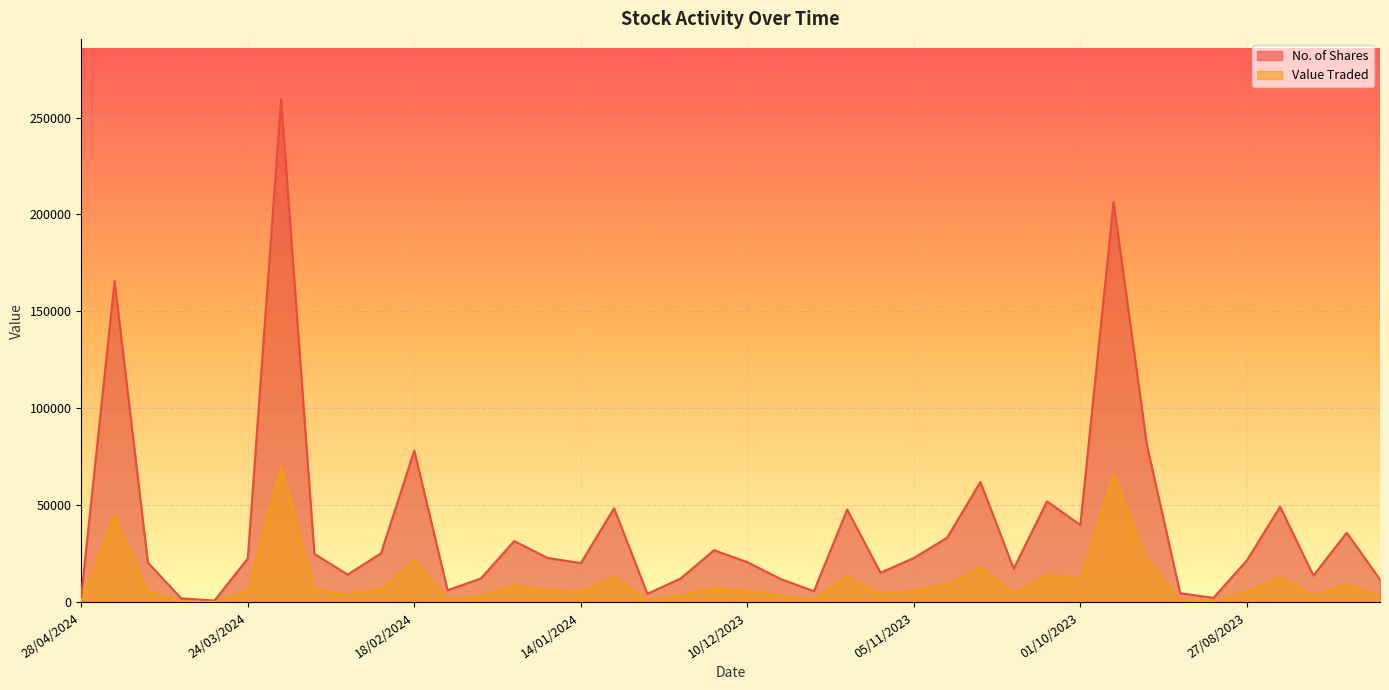

What is the lowest value of the No. of Shares series?

941